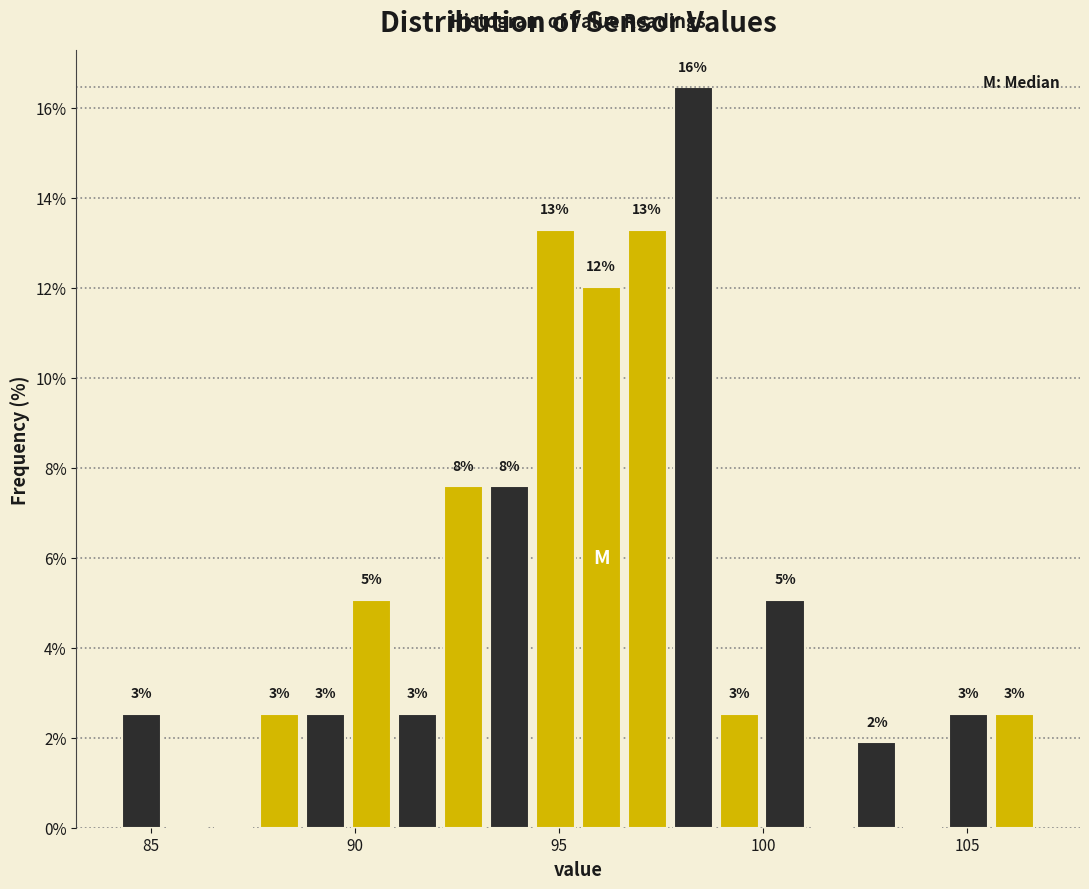

Around what value on the x-axis is the tallest bar? Give the approximate position of its centre, as read against the axis.

98.5